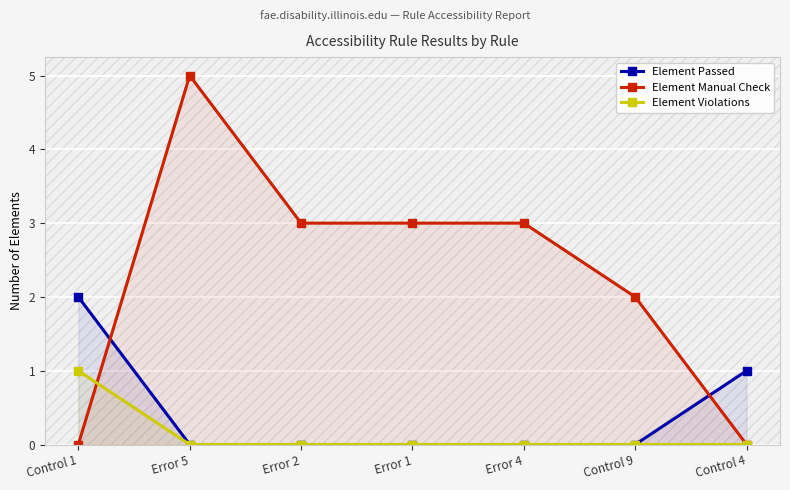

Reading left to right, transcribe all the data shown in this chart.

Element Passed: 2	0	0	0	0	0	1
Element Manual Check: 0	5	3	3	3	2	0
Element Violations: 1	0	0	0	0	0	0